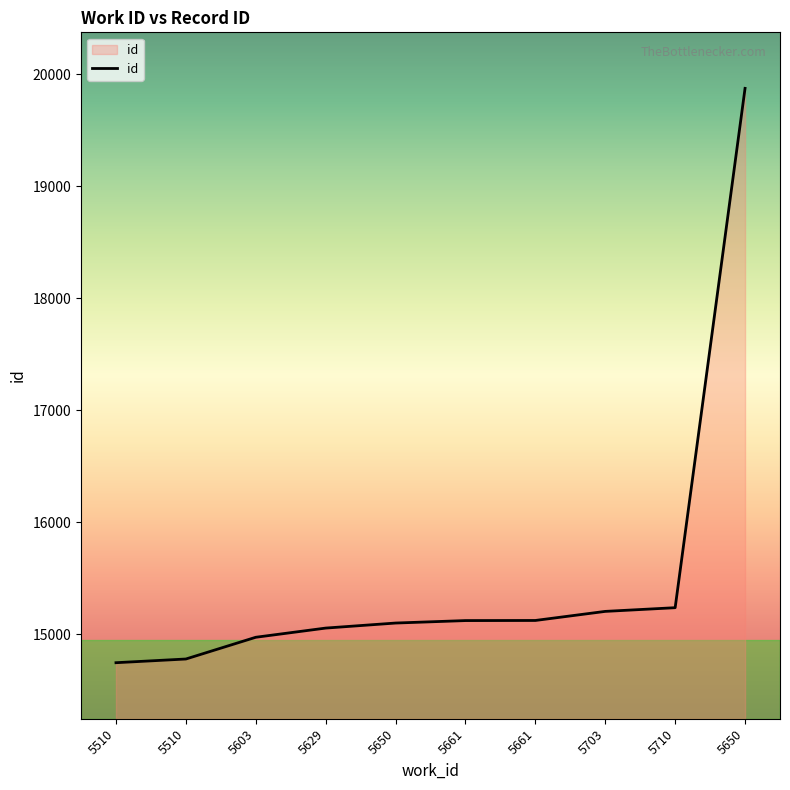

How many lines are shown in the chart?

1